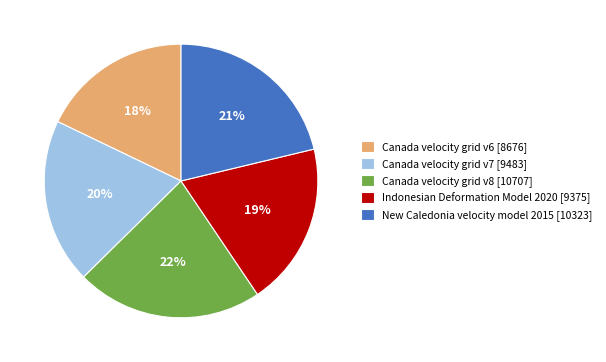

Is it true that Canada velocity grid v7 is 20% of the pie?

True